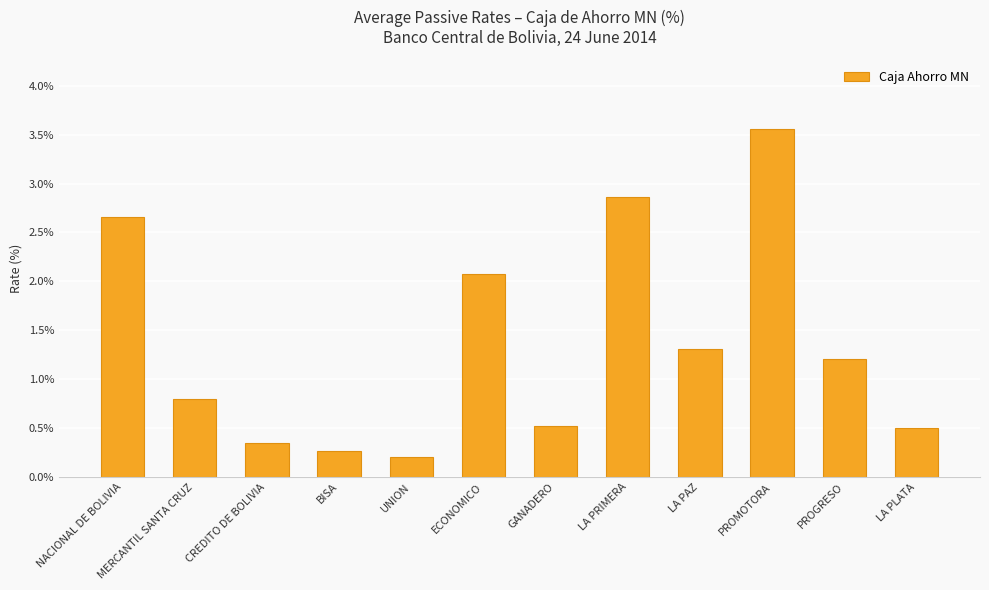

Is it true that the value at LA PAZ is 1.3?

True